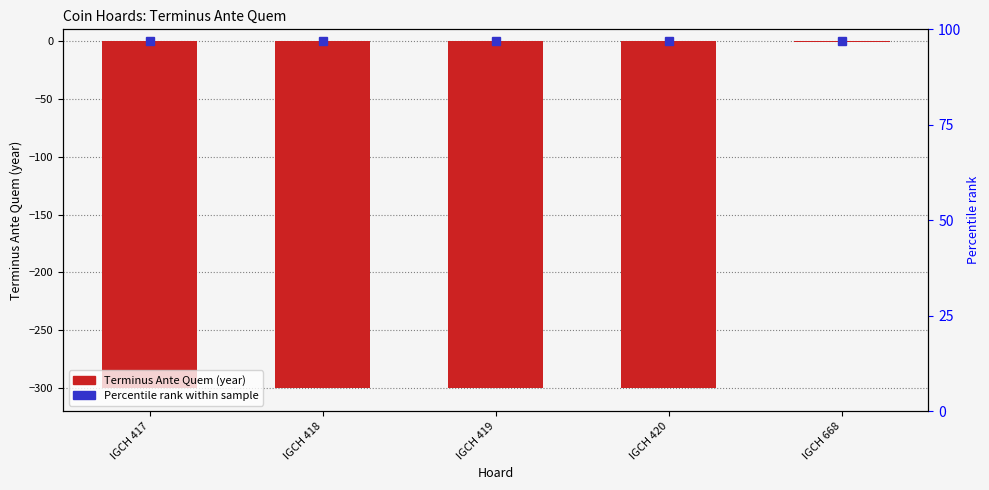

Is it true that the value at IGCH 419 is -435?

False